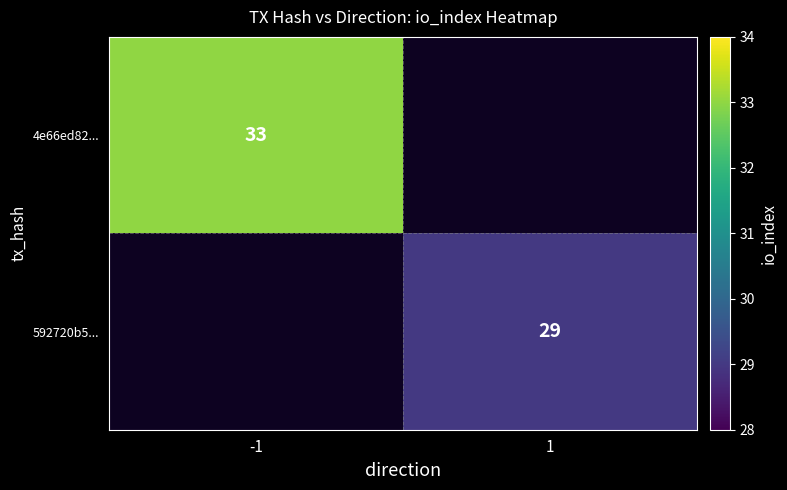

Is it true that 4e66ed82... equals 33.0 at -1?

True